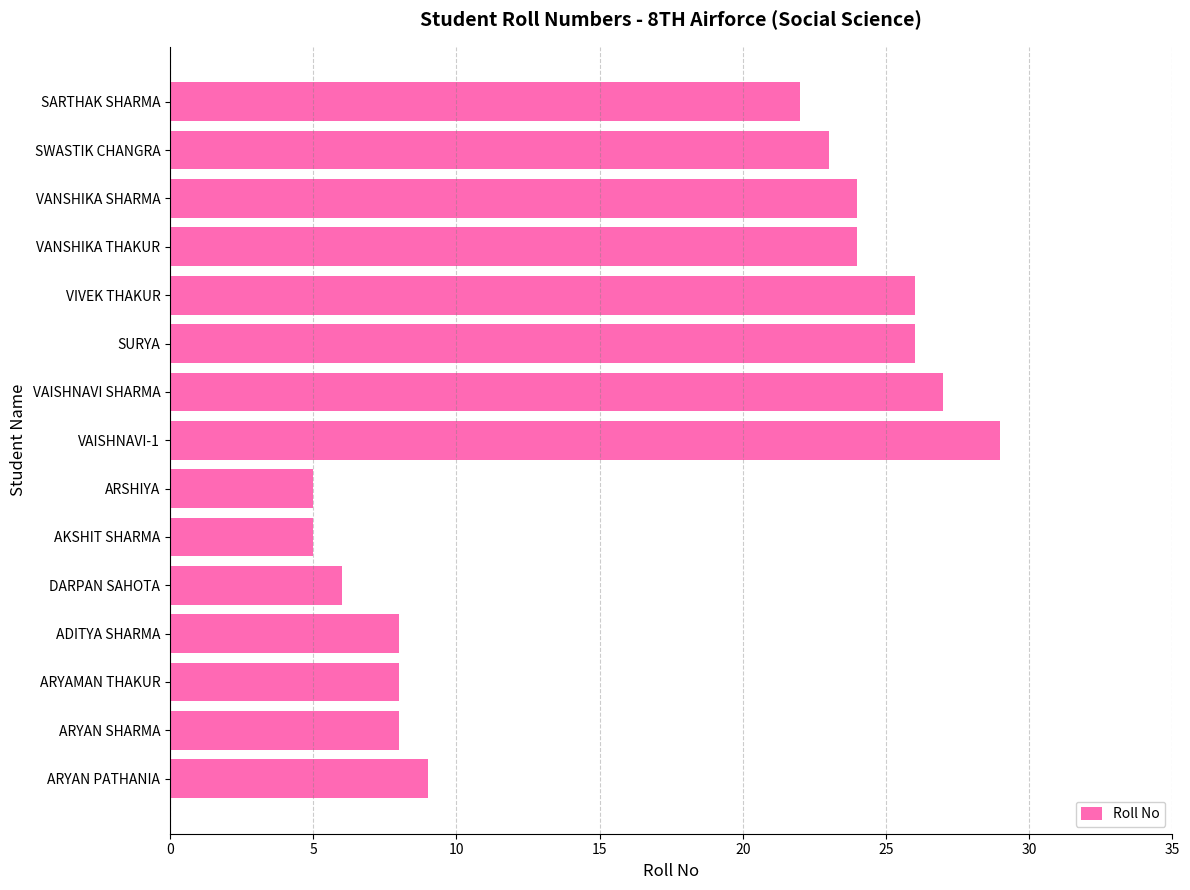

Which has a higher value, VANSHIKA SHARMA or VAISHNAVI-1?

VAISHNAVI-1